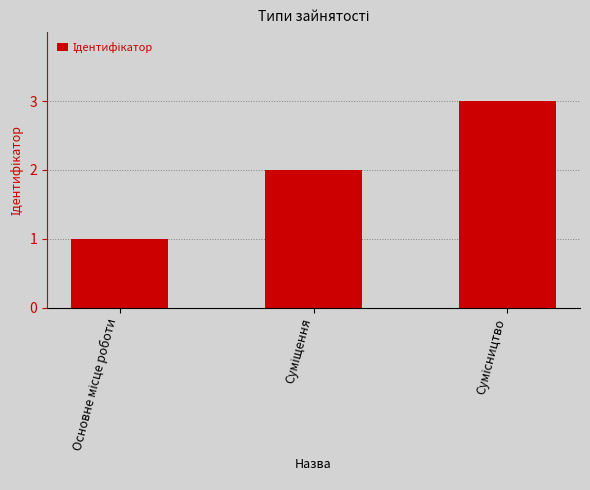

What is the sum of all values?

6